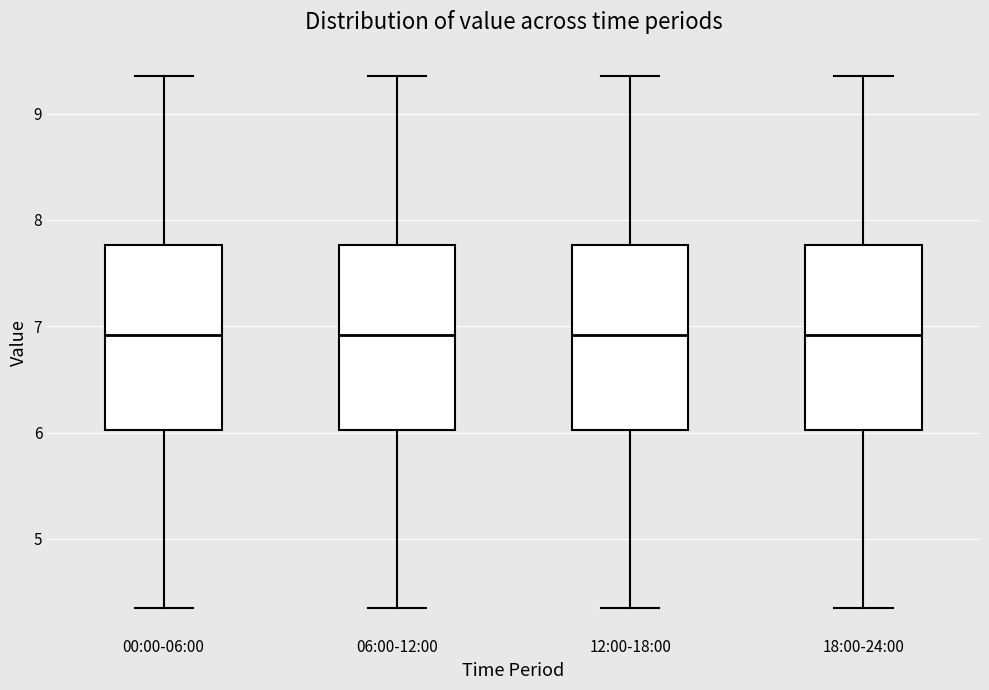

Reading left to right, read every box against the y-axis: the position of its median line, the range the box covers, and the ends of its whiskers. The values are not printed on the chart, so give them approximately, as read against the axis.

00:00-06:00: median 6.9, box 6.0 to 7.8, whiskers 4.4 to 9.4
06:00-12:00: median 6.9, box 6.0 to 7.8, whiskers 4.4 to 9.4
12:00-18:00: median 6.9, box 6.0 to 7.8, whiskers 4.4 to 9.4
18:00-24:00: median 6.9, box 6.0 to 7.8, whiskers 4.4 to 9.4